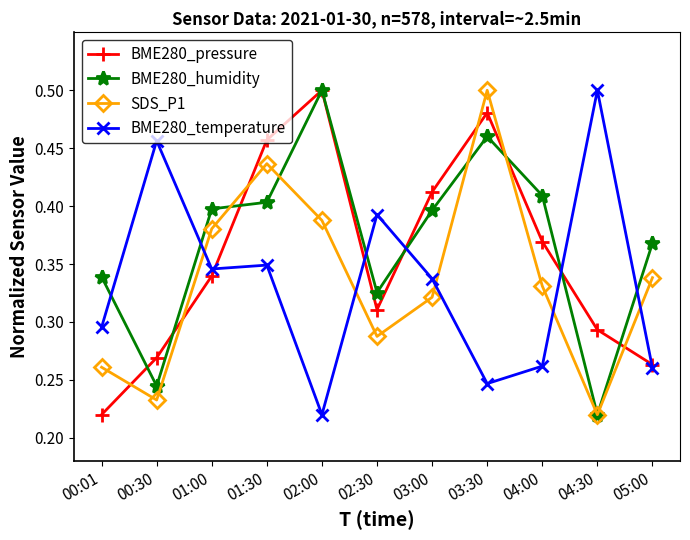

At which category is the sum across all series the highest?

03:30